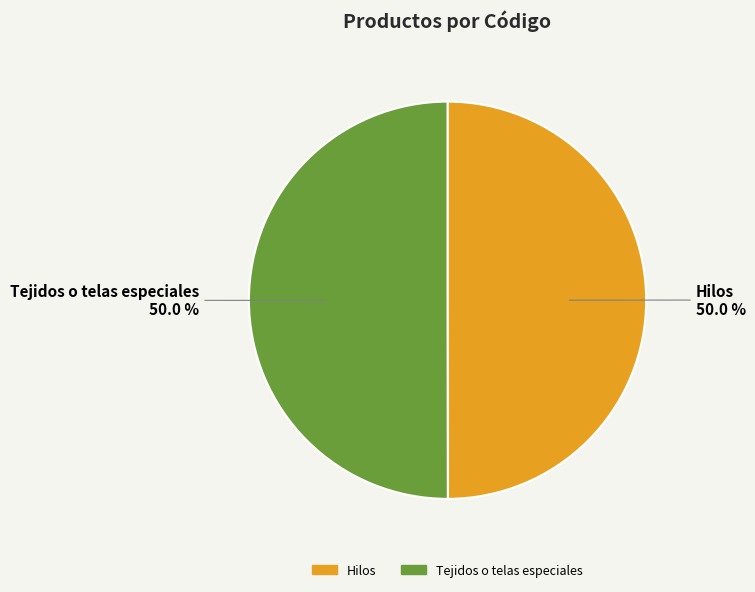

What percentage is the Hilos slice, to the nearest percent?

50%